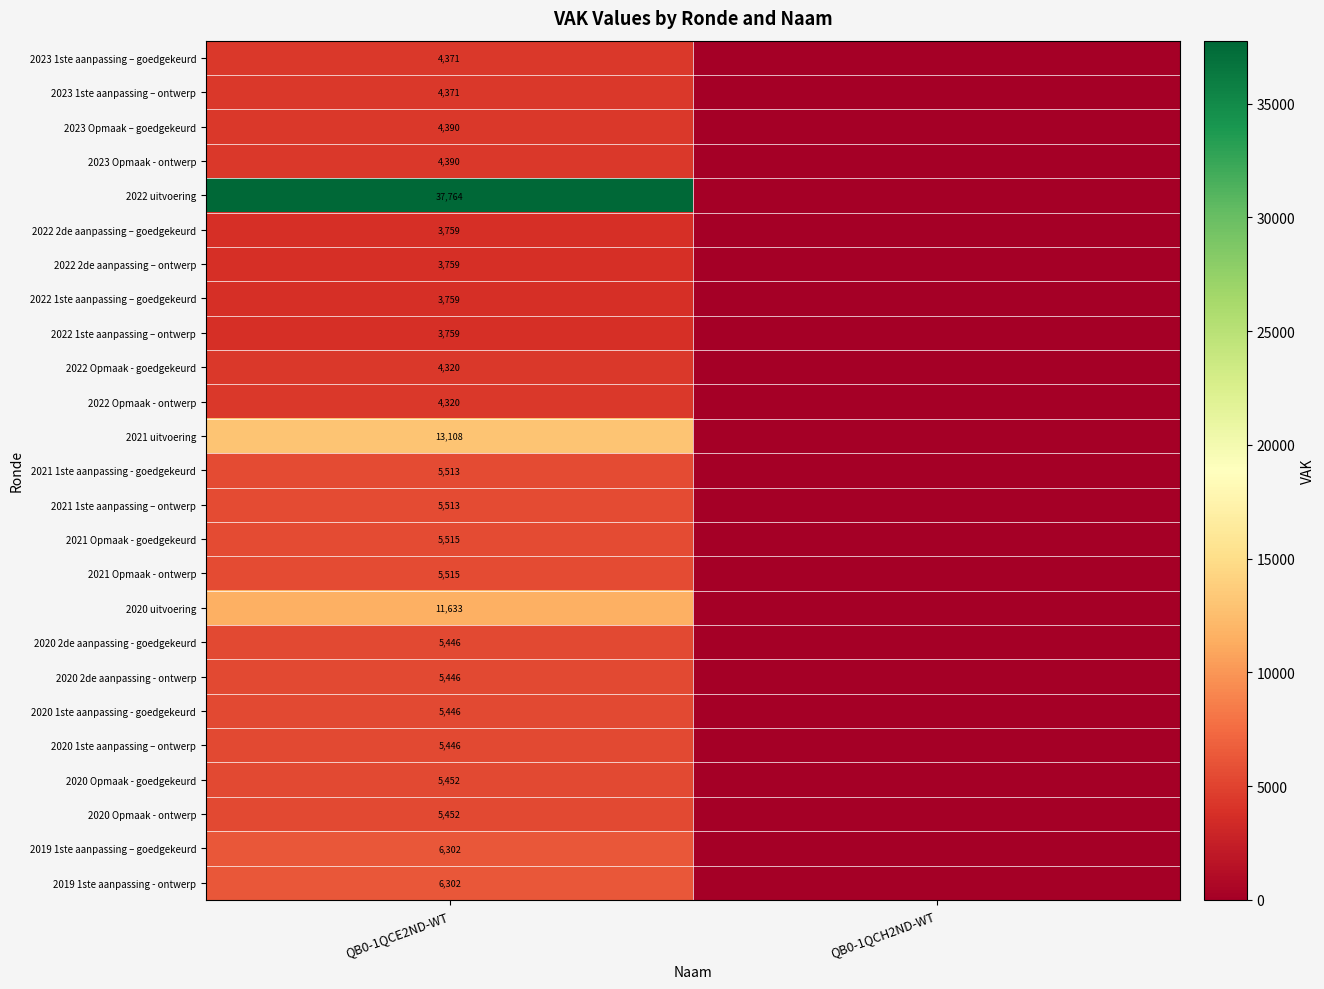

Is it true that 2022 Opmaak - goedgekeurd equals 4320 at QB0-1QCE2ND-WT?

True